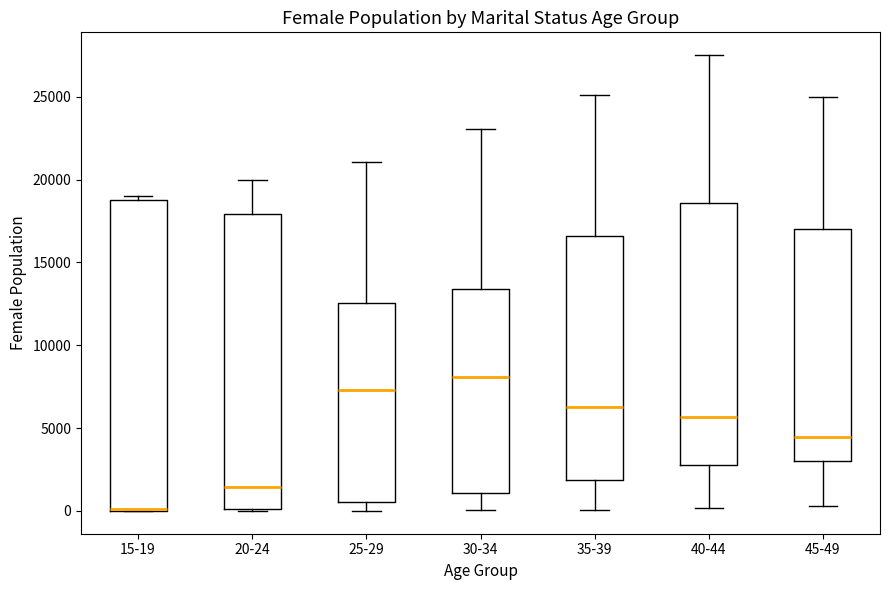

Reading left to right, read every box against the y-axis: the position of its median line, the range the box covers, and the ends of its whiskers. The values are not printed on the chart, so give them approximately, as read against the axis.

15-19: median 0 (drawn on the box's lower edge), box 0 to 19000, whiskers 0 to 19000 (just above the box's upper edge)
20-24: median 1500, box 0 to 18000, whiskers 0 to 20000
25-29: median 7500, box 500 to 12500, whiskers 0 to 21000
30-34: median 8000, box 1000 to 13500, whiskers 0 to 23000
35-39: median 6000, box 2000 to 16500, whiskers 0 to 25000
40-44: median 5500, box 3000 to 18500, whiskers 0 to 27500
45-49: median 4500, box 3000 to 17000, whiskers 500 to 25000